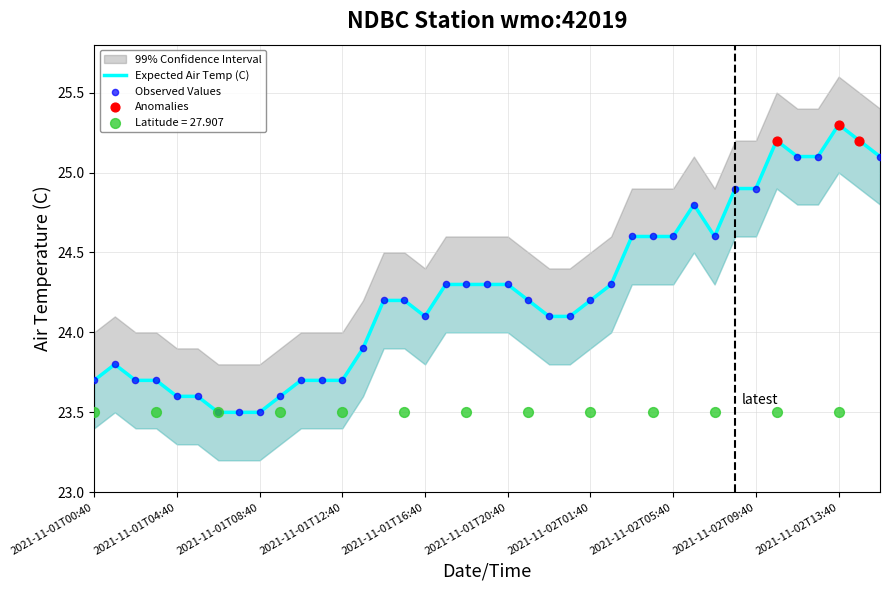

What is the ratio of the value at 2021-11-01T12:40 to the value at 2021-11-02T07:40?

1.0